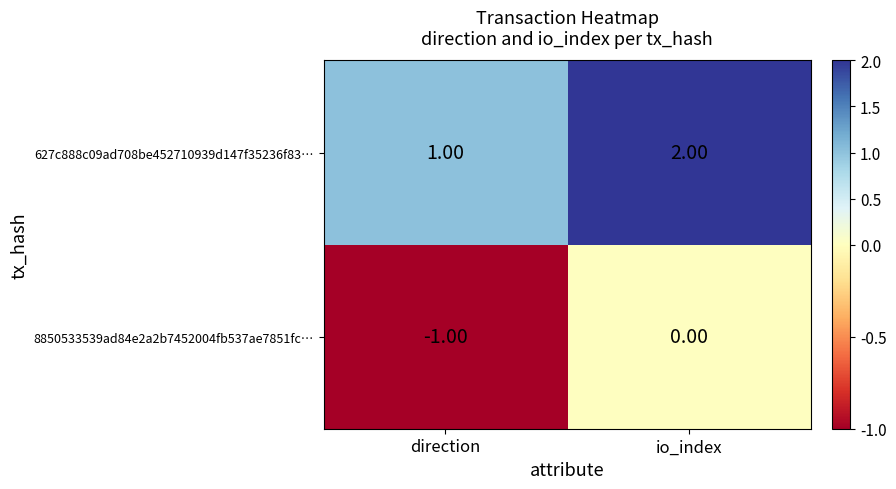

Which label corresponds to the largest value in the chart?

io_index